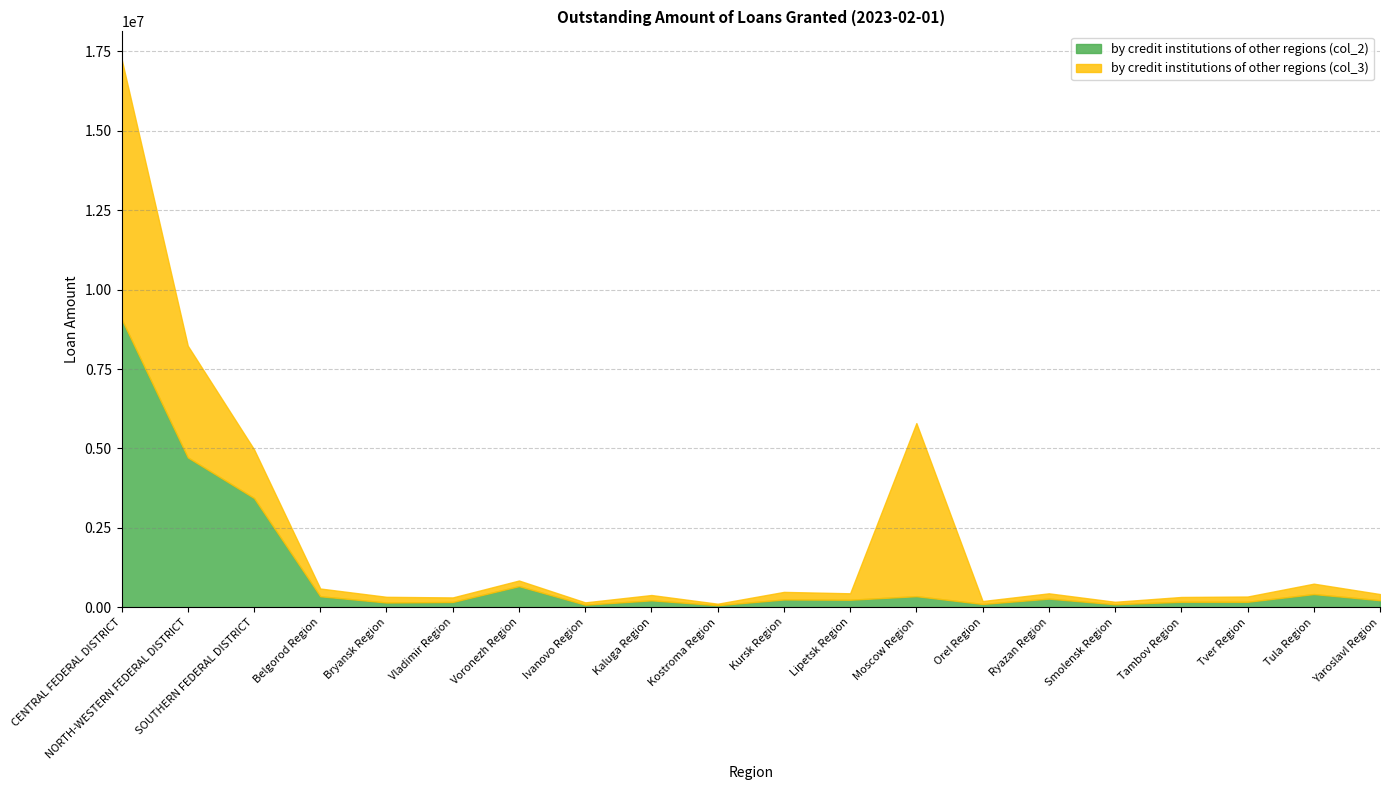

Where does the by credit institutions of other regions (col_3) series first go above 179011?

CENTRAL FEDERAL DISTRICT